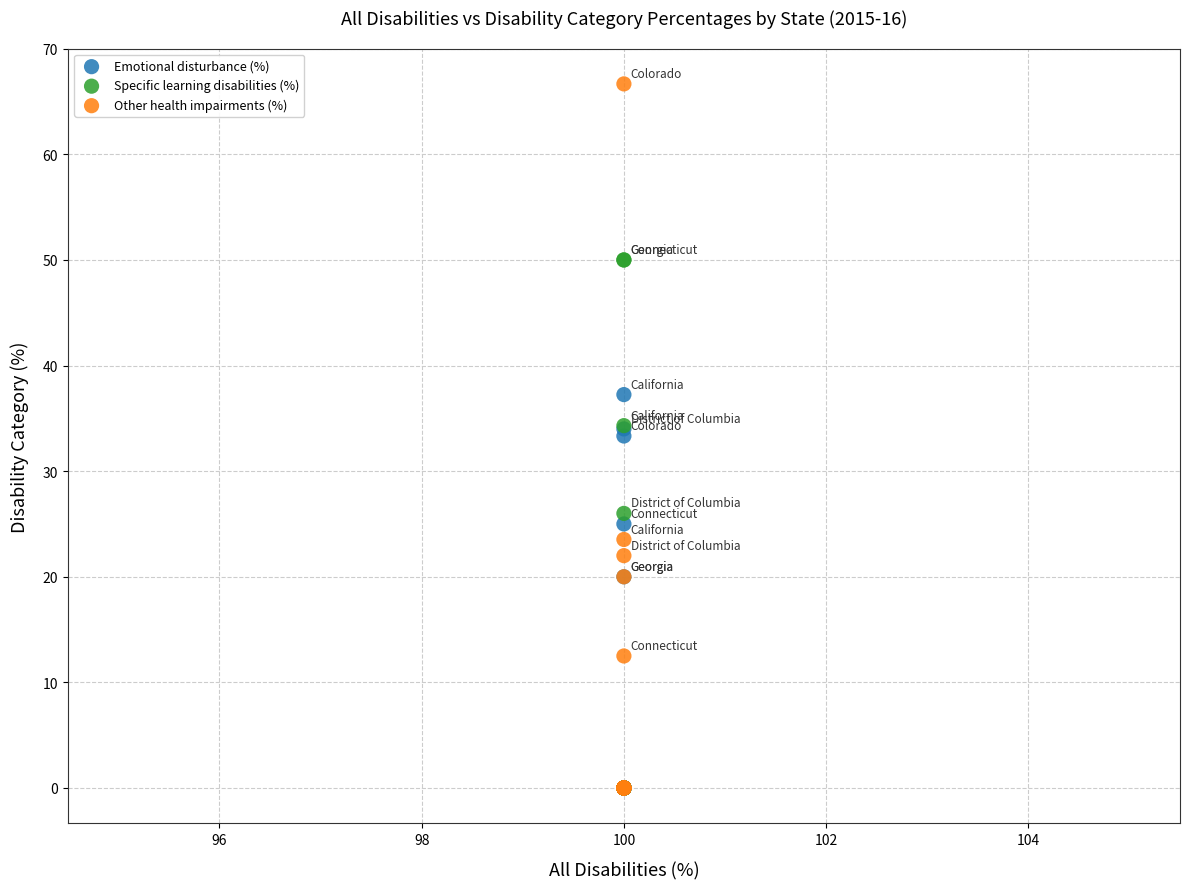

What are all the series names shown in the legend?

Emotional disturbance (%), Specific learning disabilities (%), Other health impairments (%)